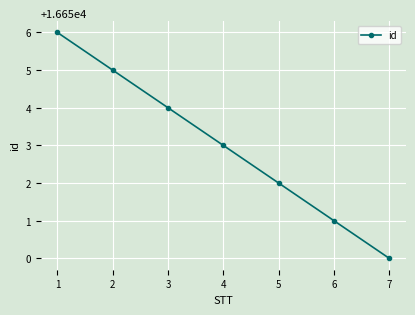

Reading right to left, what are all the values shown in this chart?

16650	16651	16652	16653	16654	16655	16656